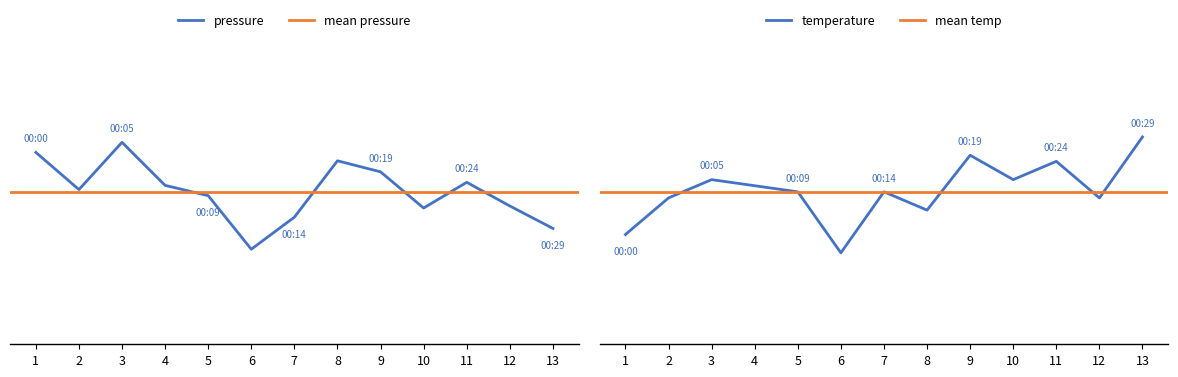

What is the greatest value displayed?

100807.5